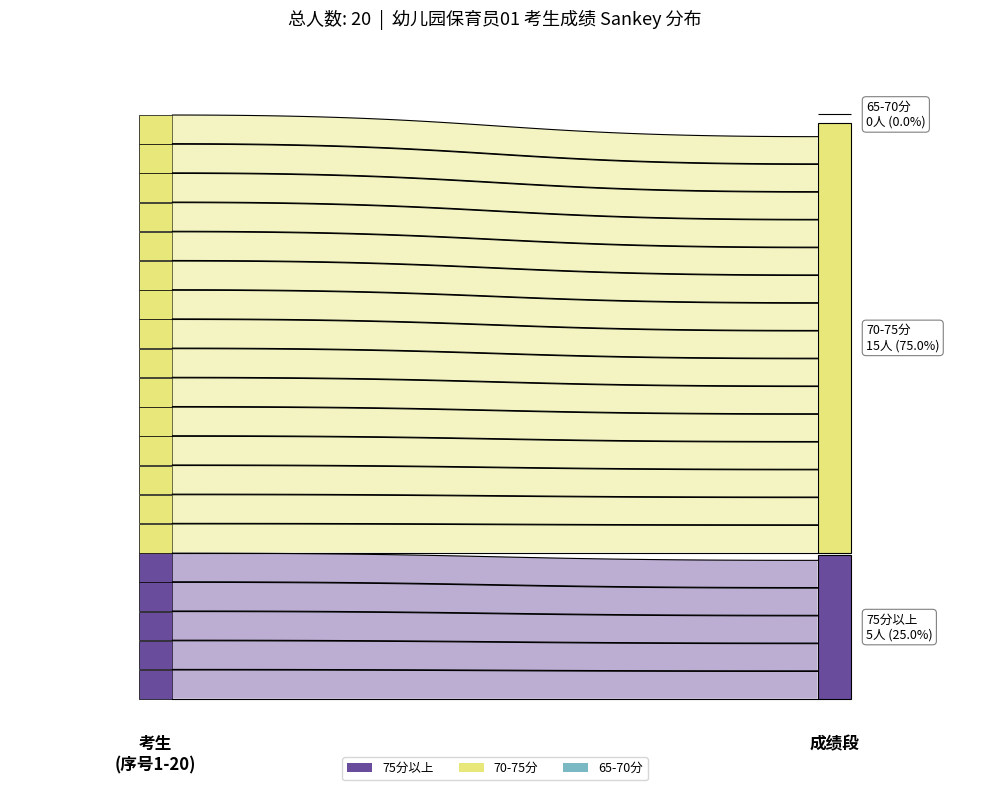

True or false: there are more than 1 points higher than both neighbors.

False